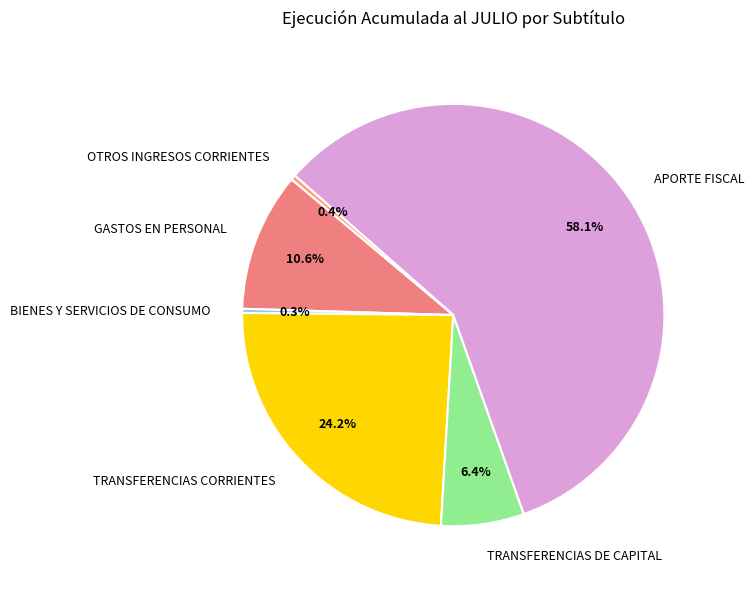

Which has a higher value, BIENES Y SERVICIOS DE CONSUMO or GASTOS EN PERSONAL?

GASTOS EN PERSONAL